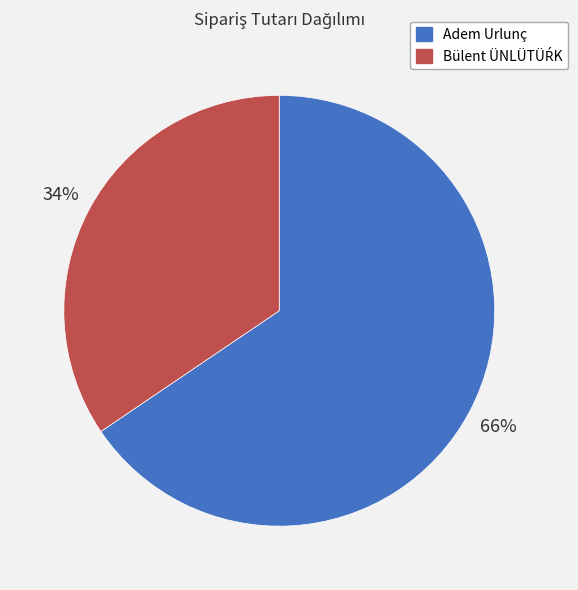

Count the number of slices in the pie.

2